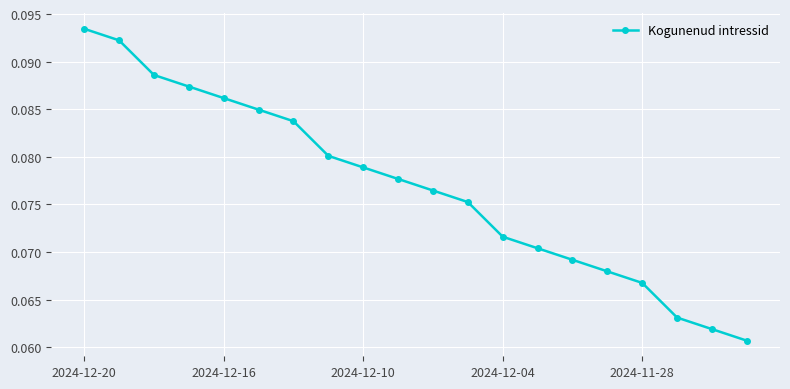

Count the number of data series in this chart.

1